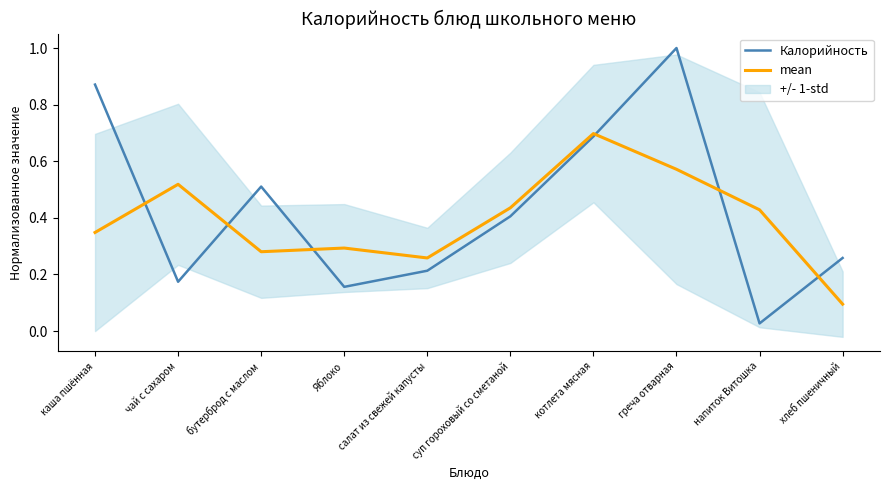

Where do Калорийность and mean first cross each other?

каша пшённая and чай с сахаром